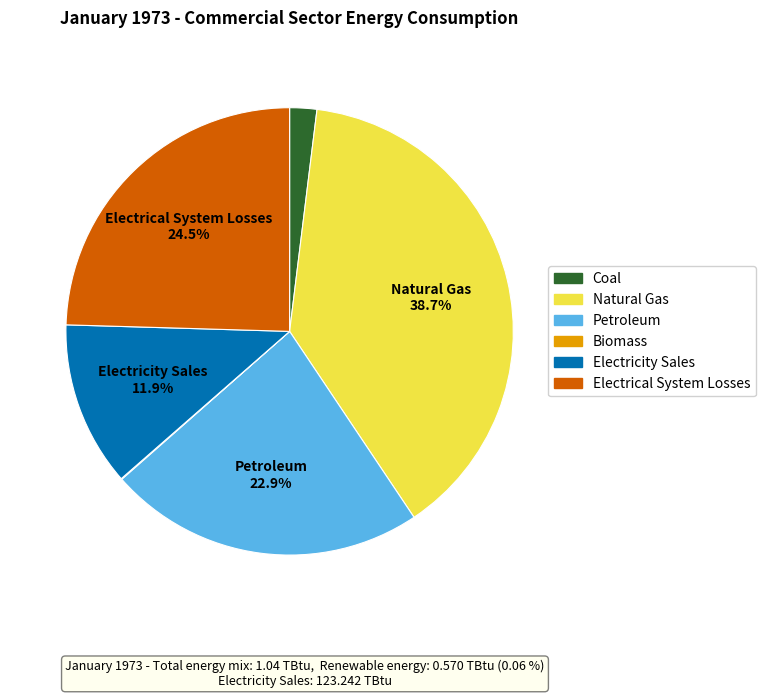

Is there any slice that represents more than half of the pie?

No